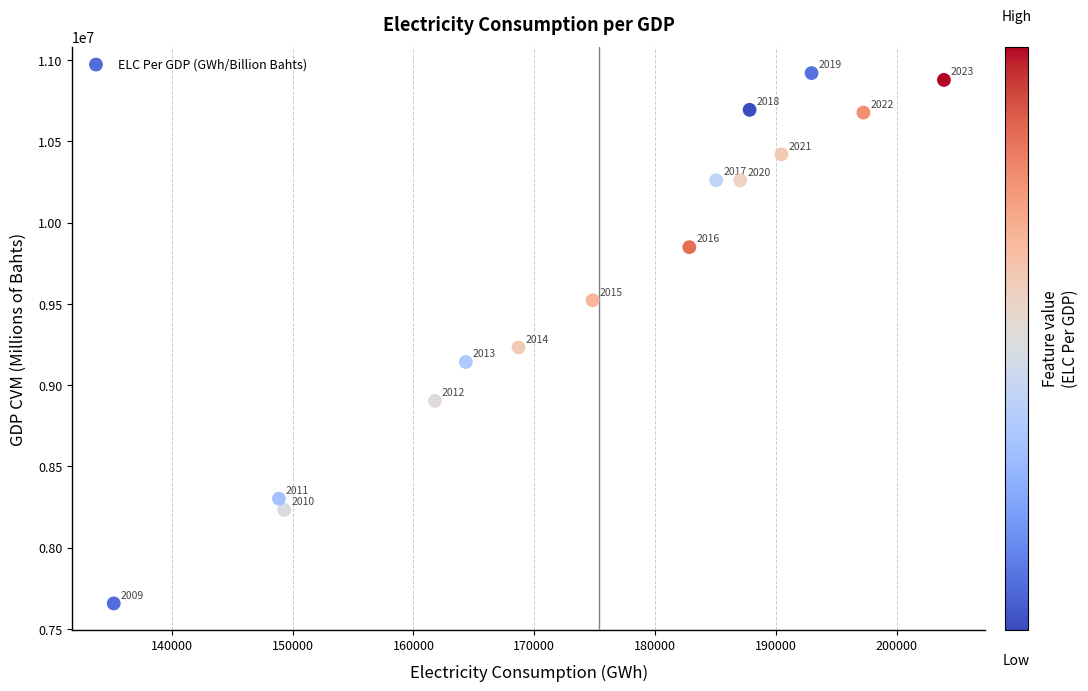

What is the range of Y values (max minus min)?

3262230.0